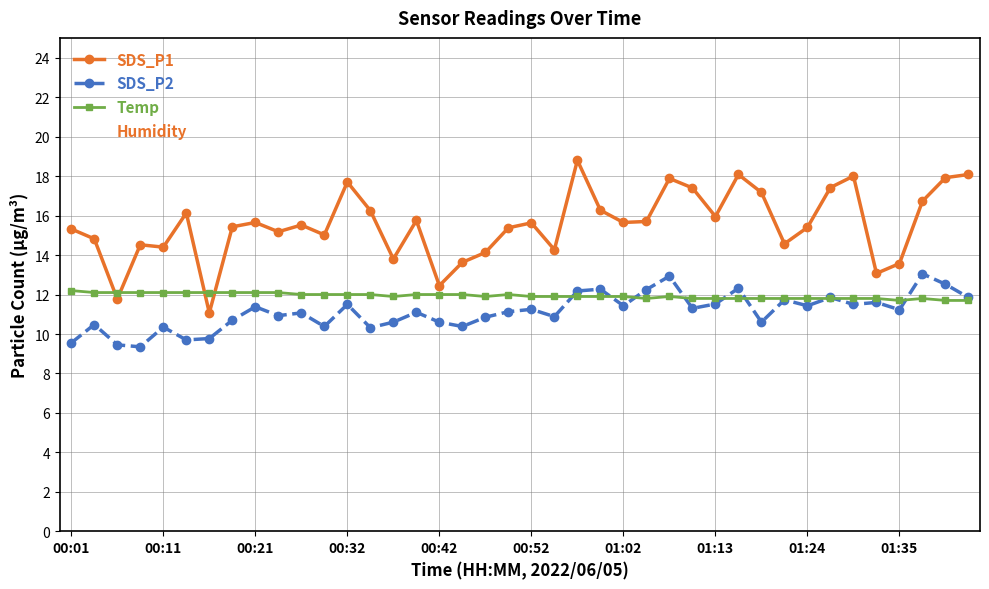

What value does the Temp series have at 00:32?

12.0